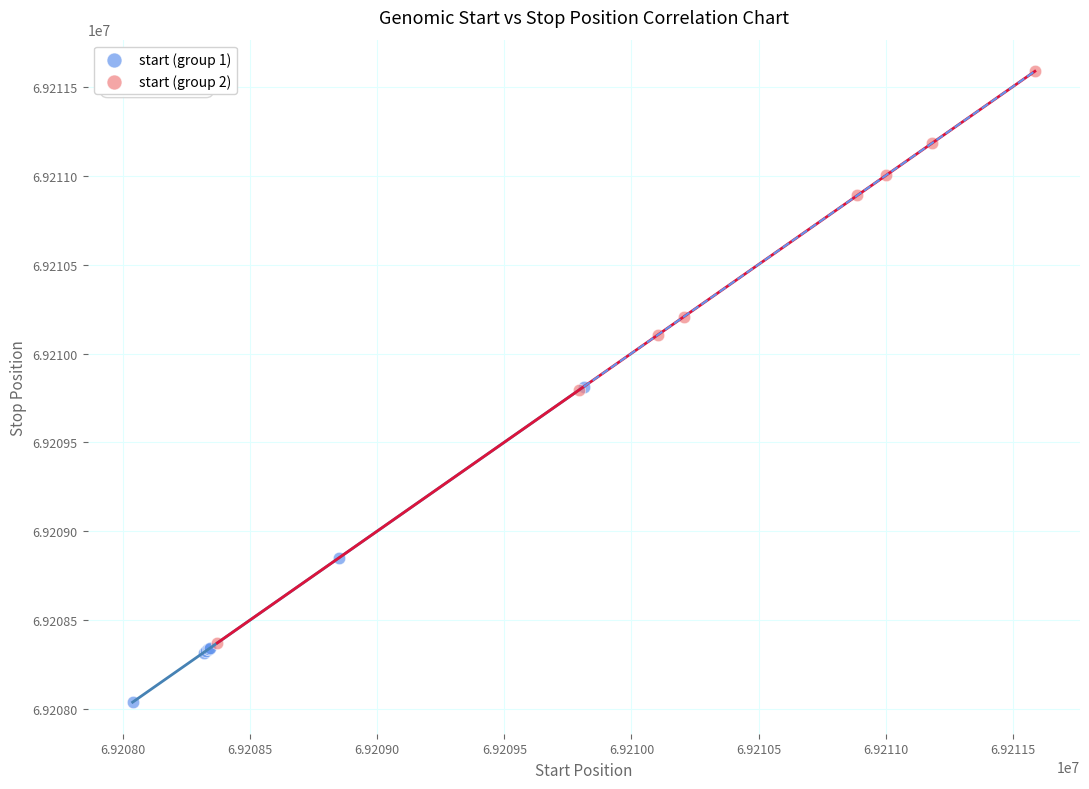

Which series contains the highest Y value?

start (group 2)